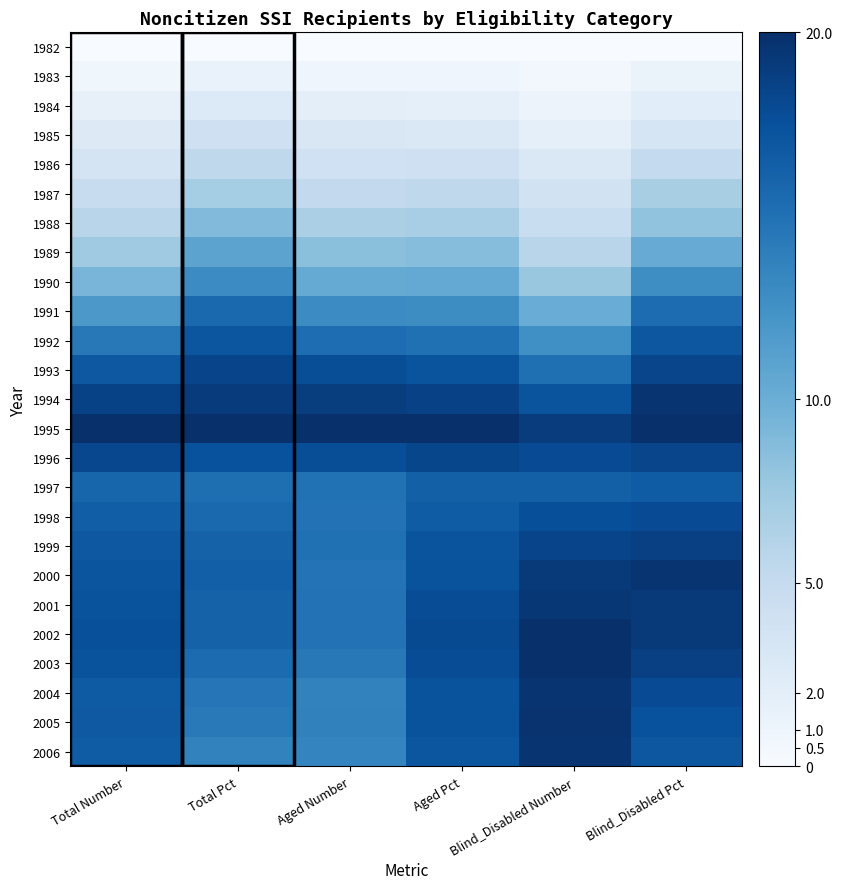

Count the number of categories in the chart.

6